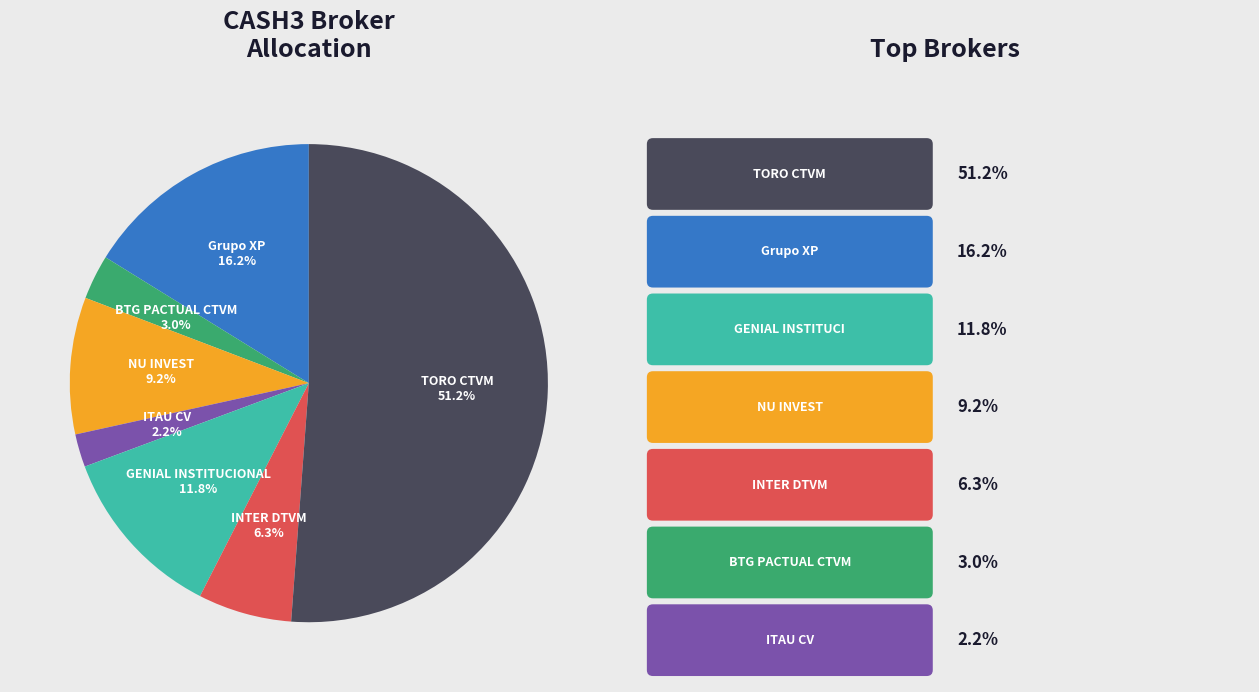

Does any single category account for the majority?

Yes